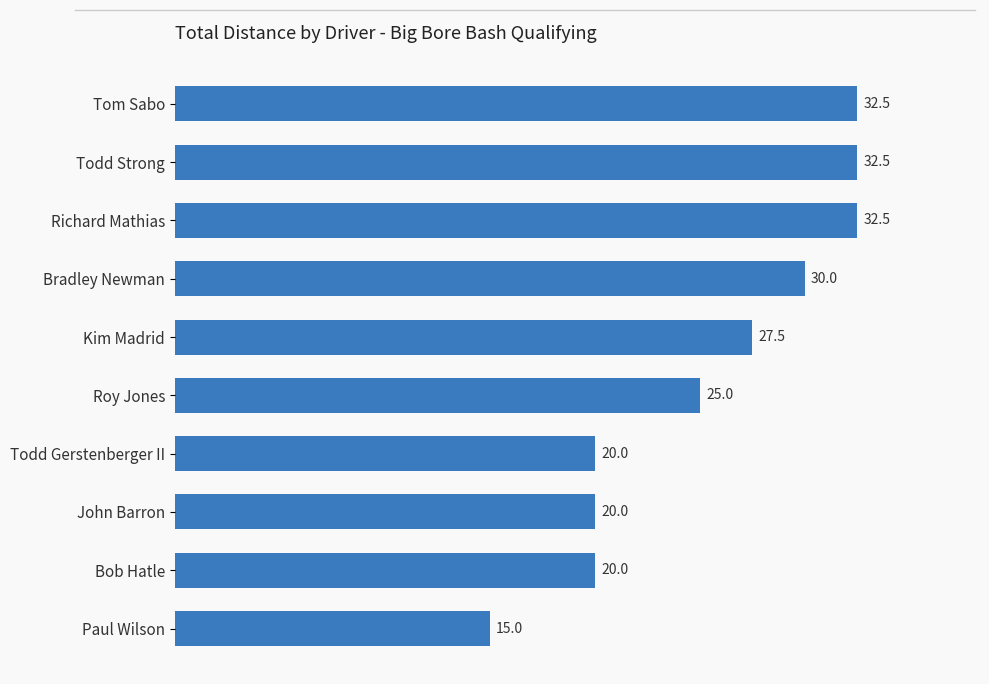

What is the difference between the maximum and minimum values?

17.5